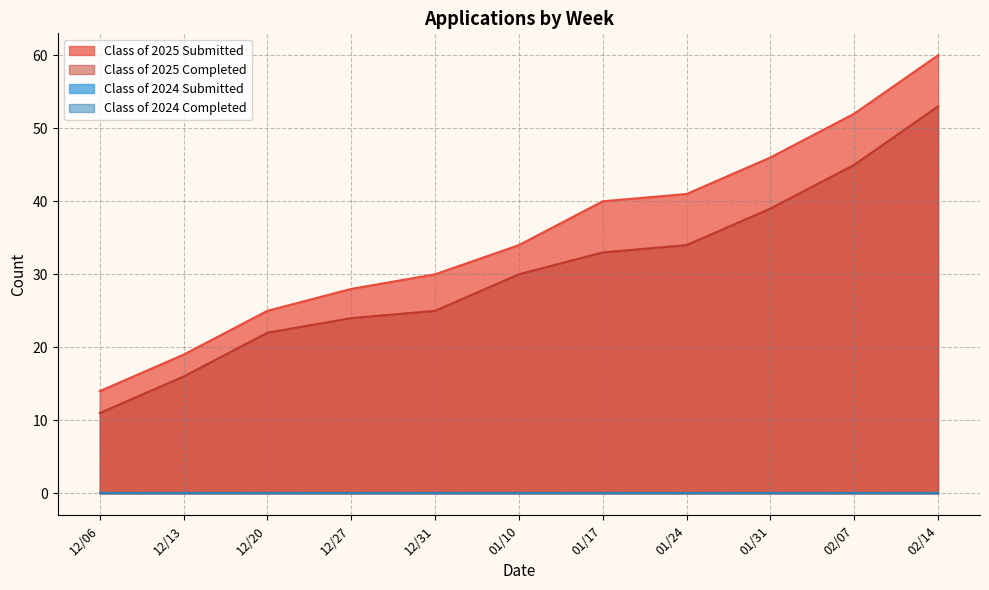

What is the sum of the Class of 2025 Completed values at 12/31 and 01/31?

64